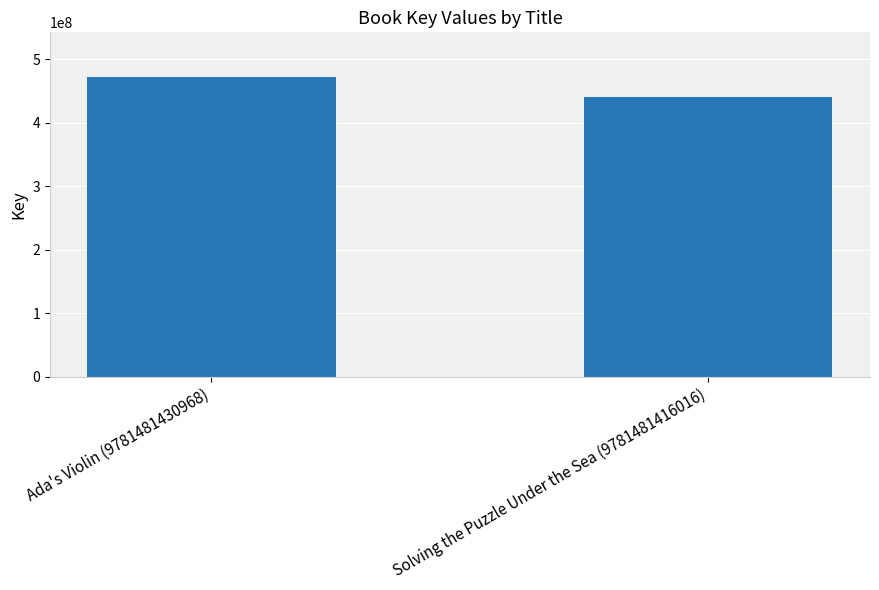

What is the average value?

456378518